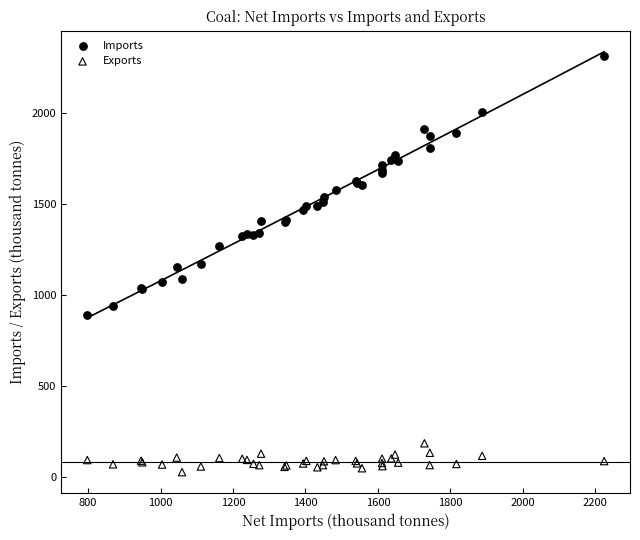

Which series contains the highest Y value?

Imports